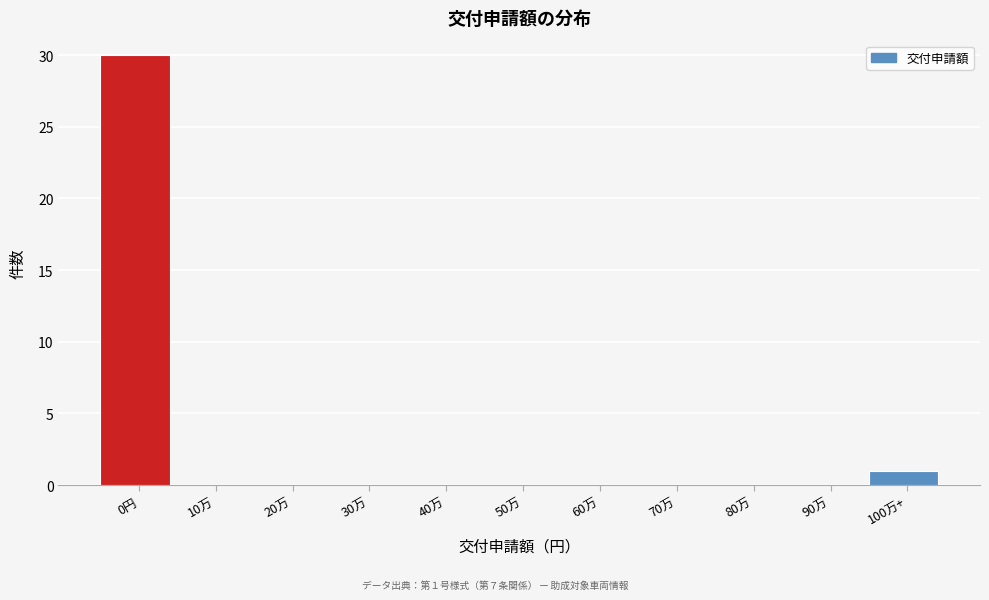

Reading right to left, list all the values displayed in this chart.

100万+=1	90万=0	80万=0	70万=0	60万=0	50万=0	40万=0	30万=0	20万=0	10万=0	0円=30